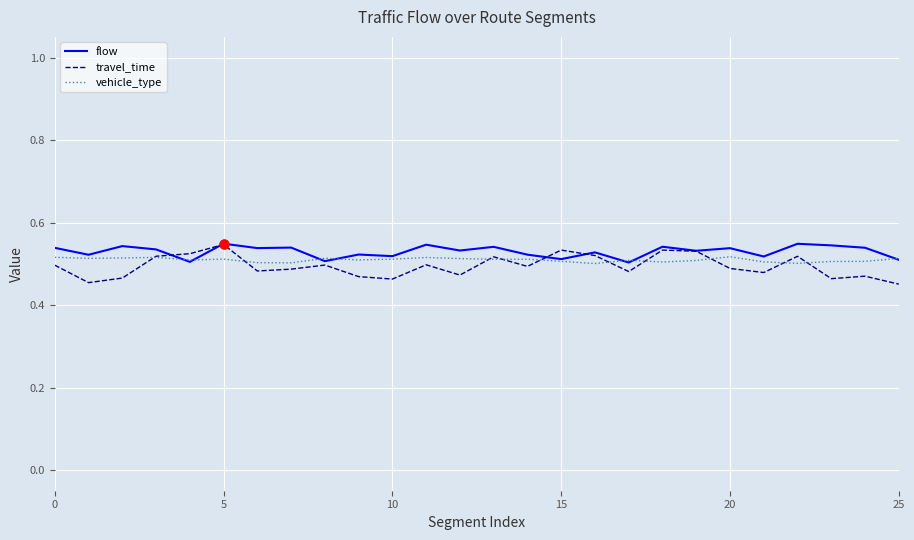

At how many categories does at least one series exceed 0?

26